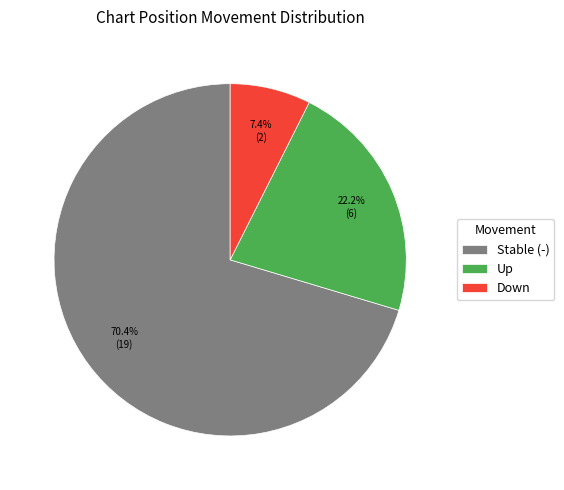

Rank the categories by value from highest to lowest.

Stable (-), Up, Down